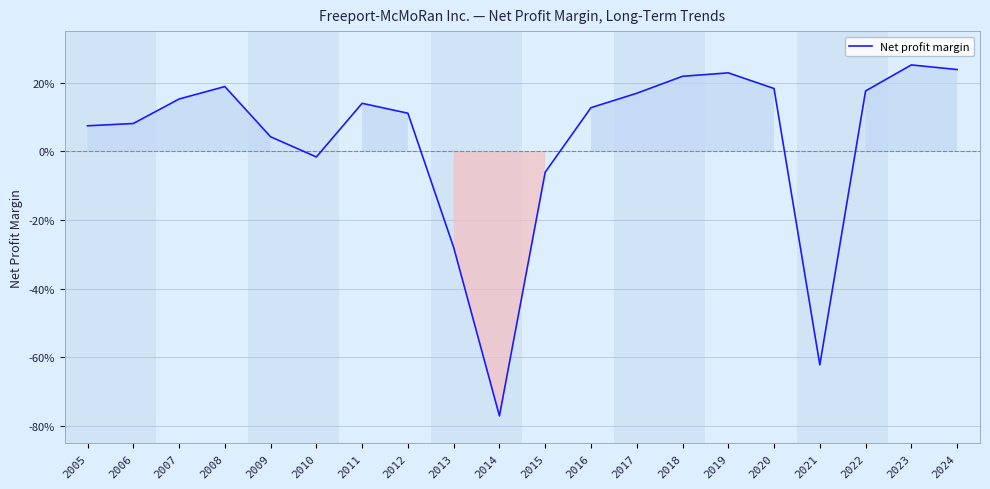

What is the sum of the values at 2019 and 2020?

0.4